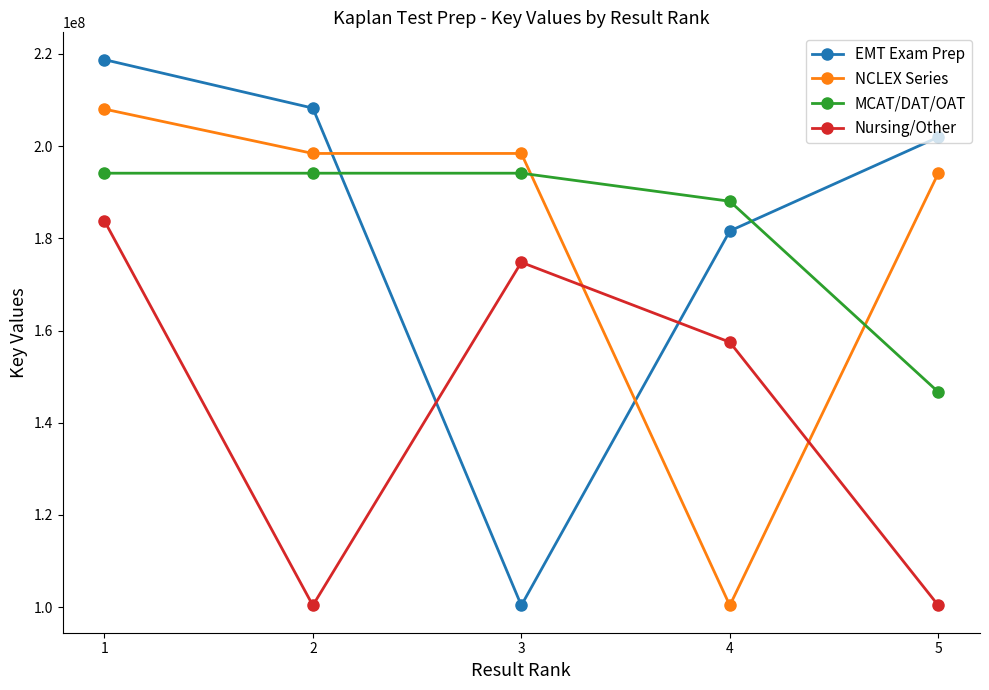

At which category does NCLEX Series reach its first local peak?

3